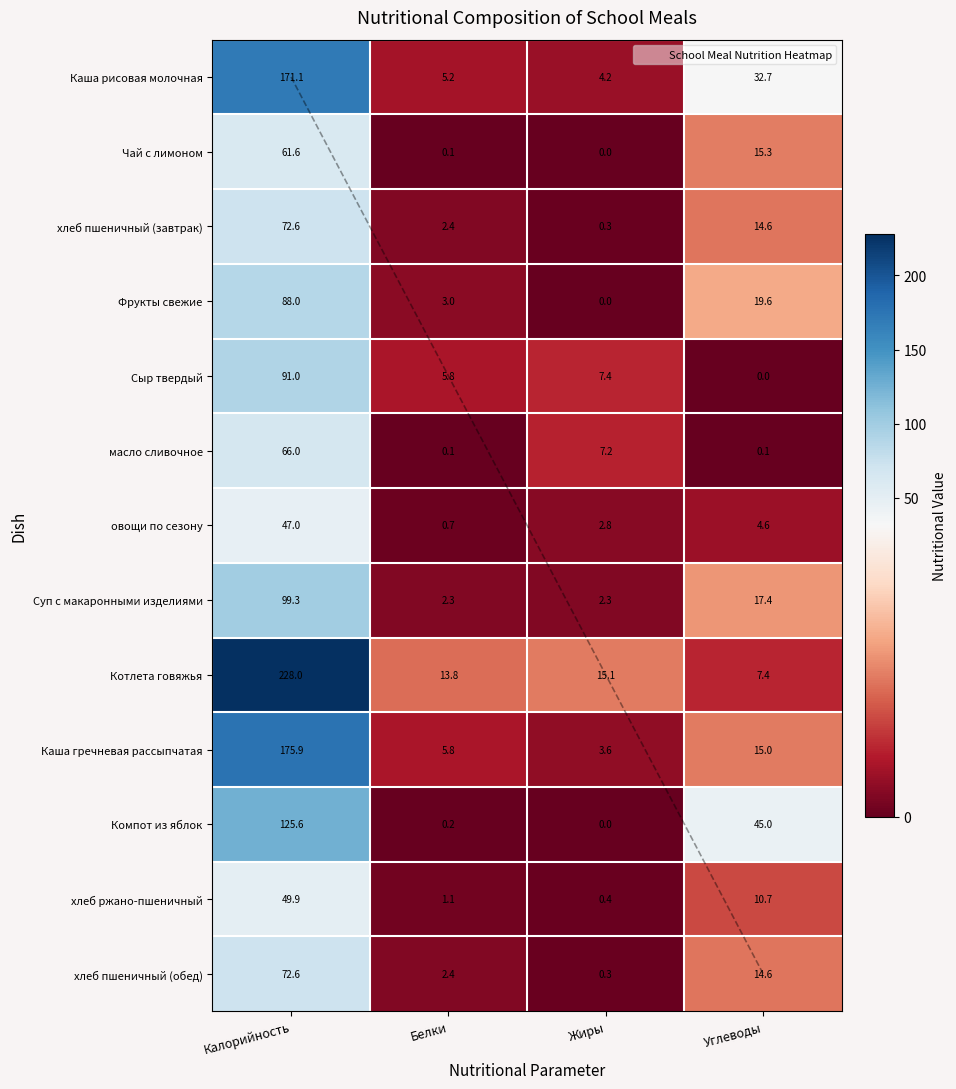

Where is Каша гречневая рассыпчатая nearest to the value 89?

Углеводы